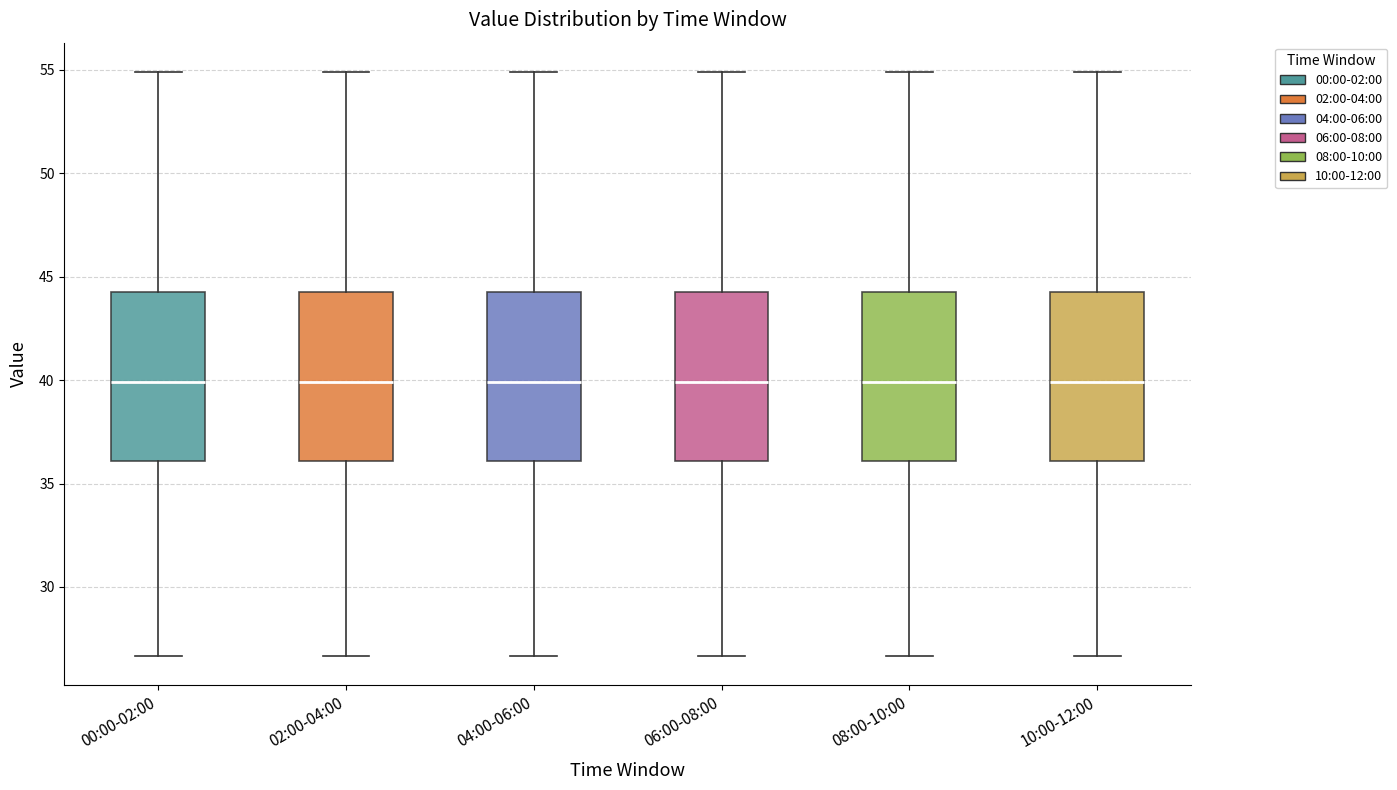

Reading left to right, transcribe this box plot: for each box, give where its median line is, the range the box spans, and where its two whiskers end, as read against the y-axis. The values are not printed on the chart, so give them approximately, as read against the axis.

00:00-02:00: median 40.0, box 36.0 to 44.0, whiskers 26.5 to 55.0
02:00-04:00: median 40.0, box 36.0 to 44.0, whiskers 26.5 to 55.0
04:00-06:00: median 40.0, box 36.0 to 44.0, whiskers 26.5 to 55.0
06:00-08:00: median 40.0, box 36.0 to 44.0, whiskers 26.5 to 55.0
08:00-10:00: median 40.0, box 36.0 to 44.0, whiskers 26.5 to 55.0
10:00-12:00: median 40.0, box 36.0 to 44.0, whiskers 26.5 to 55.0